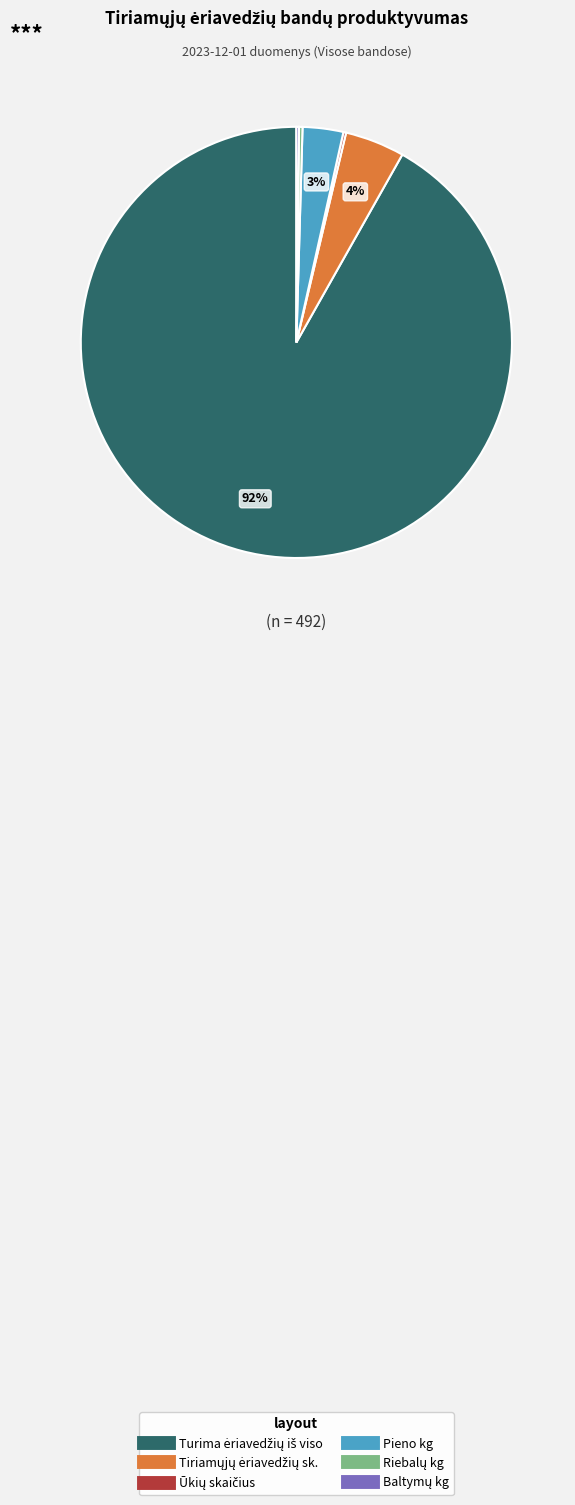

To the nearest percent, what is the average slice percentage?

17%